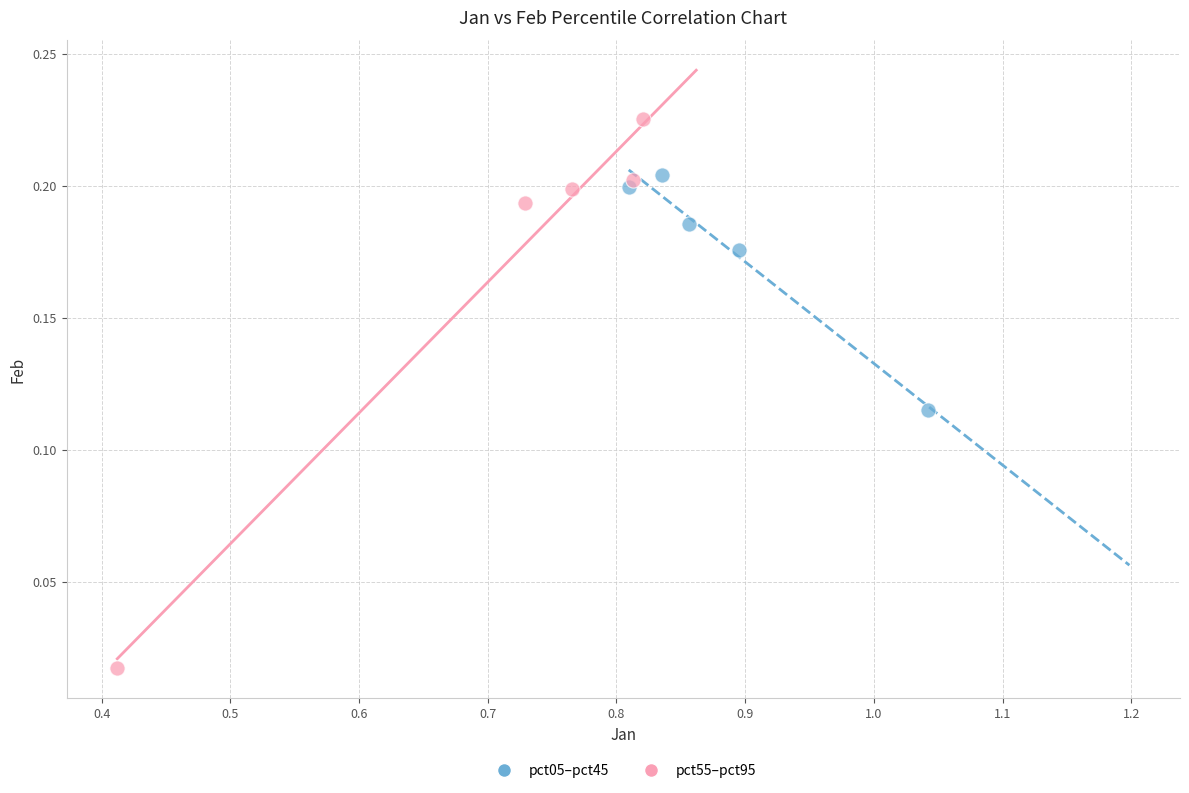

Which series contains the lowest Y value?

pct55–pct95